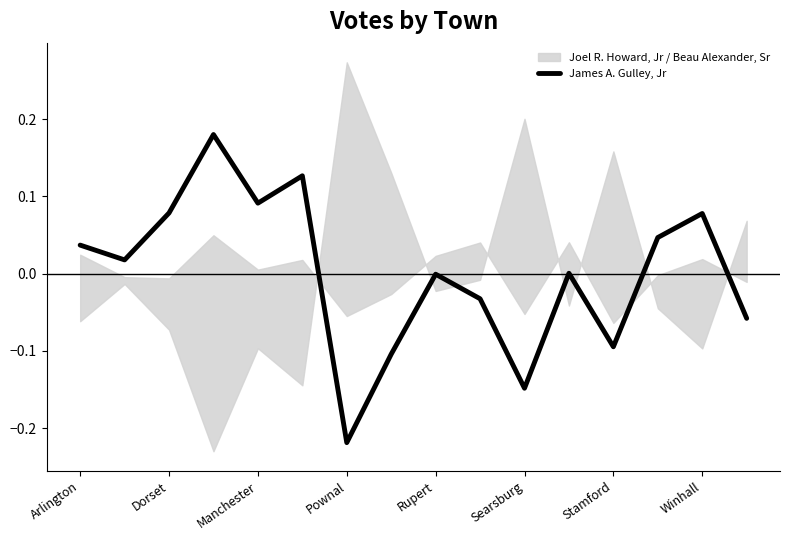

True or false: James A. Gulley, Jr has a value of -0.0 at Stamford.

False